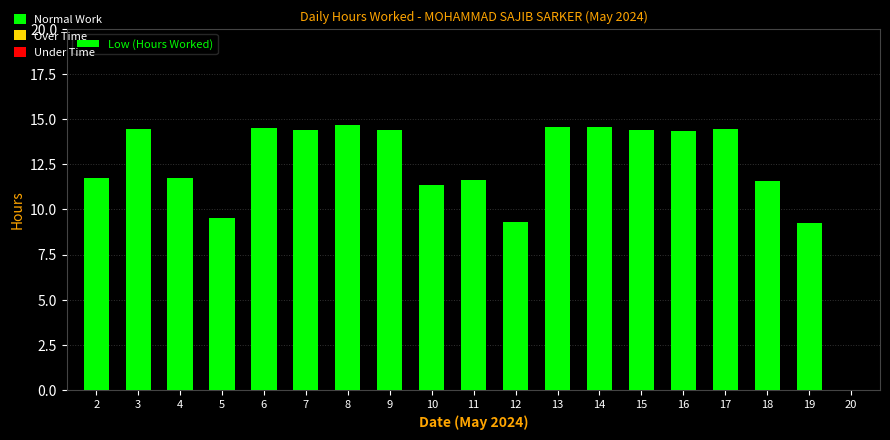

What is the greatest value displayed?

14.7